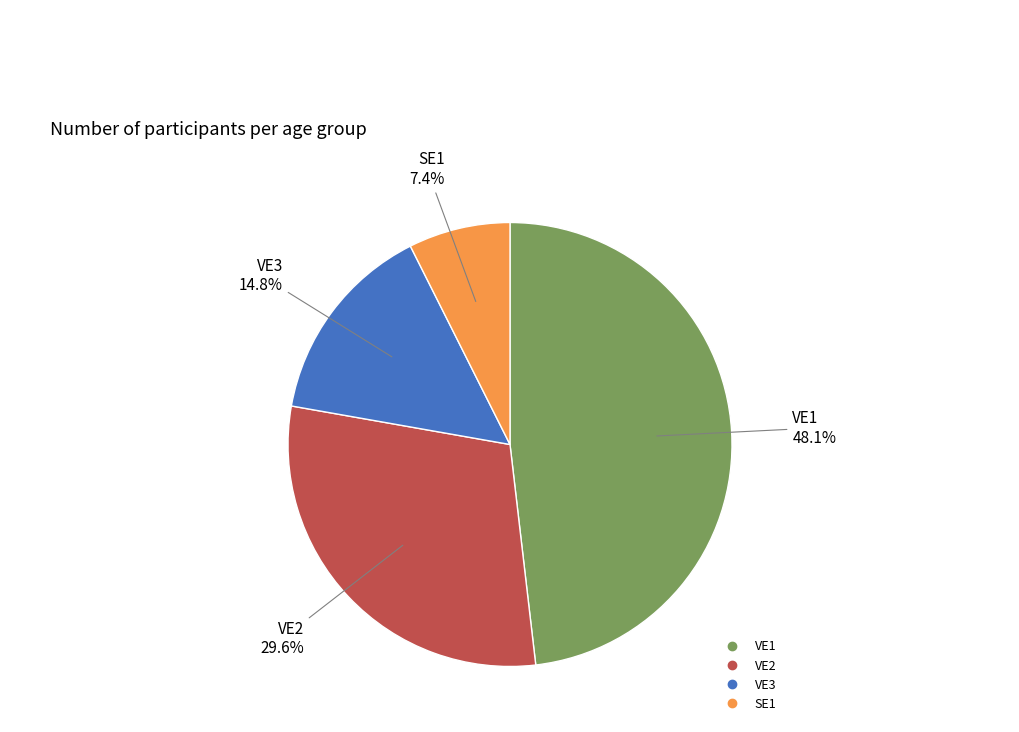

Which has a higher value, VE1 or VE2?

VE1